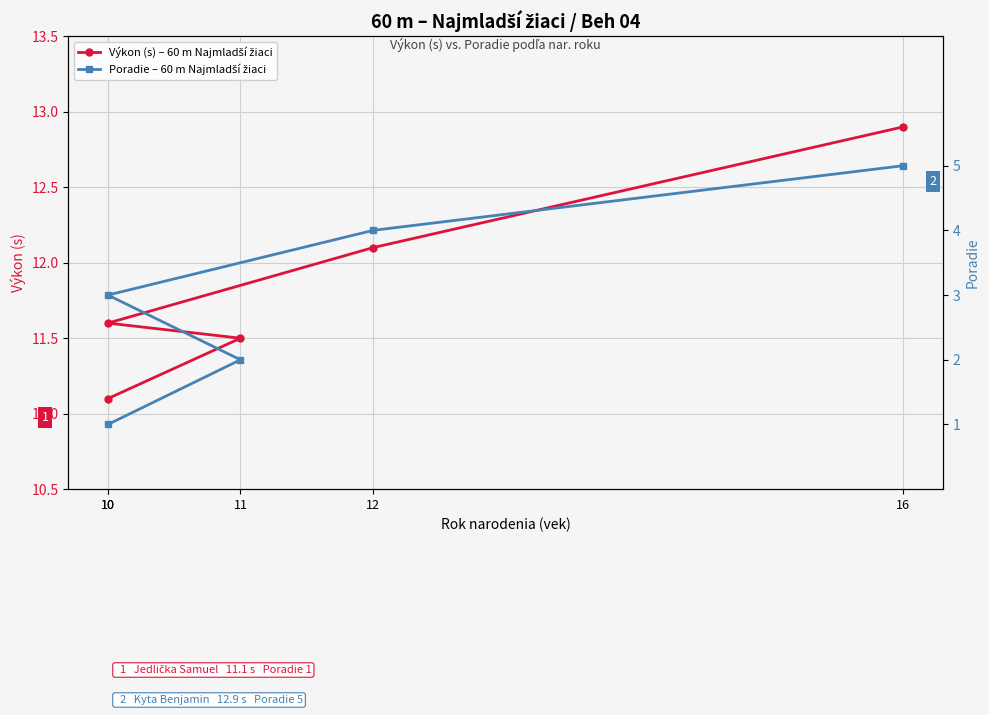

Reading left to right, list all the values displayed in this chart.

Výkon (s) – 60 m Najmladší žiaci: 10=11.1	11=11.5	10=11.6	12=12.1	16=12.9
Poradie – 60 m Najmladší žiaci: 10=1.0	11=2.0	10=3.0	12=4.0	16=5.0